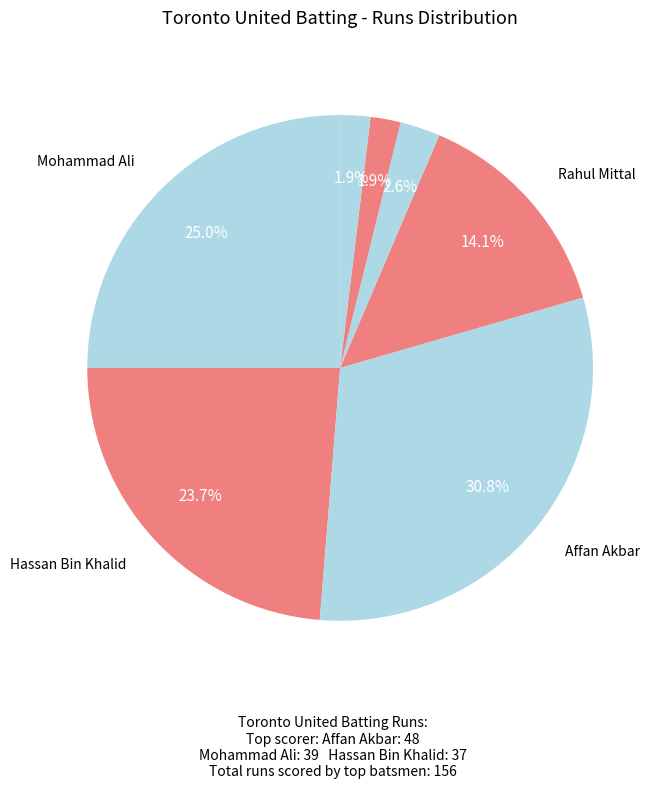

How many segments does this pie chart have?

7